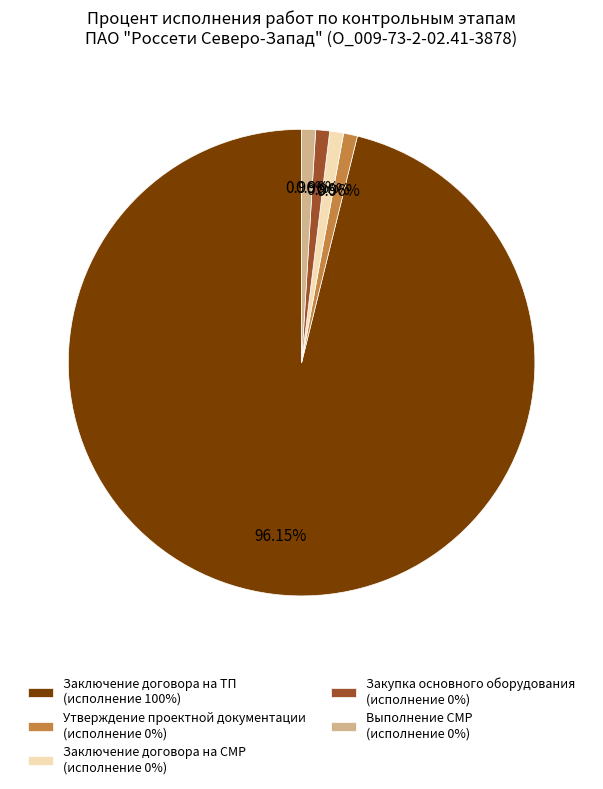

Does any single category account for the majority?

Yes